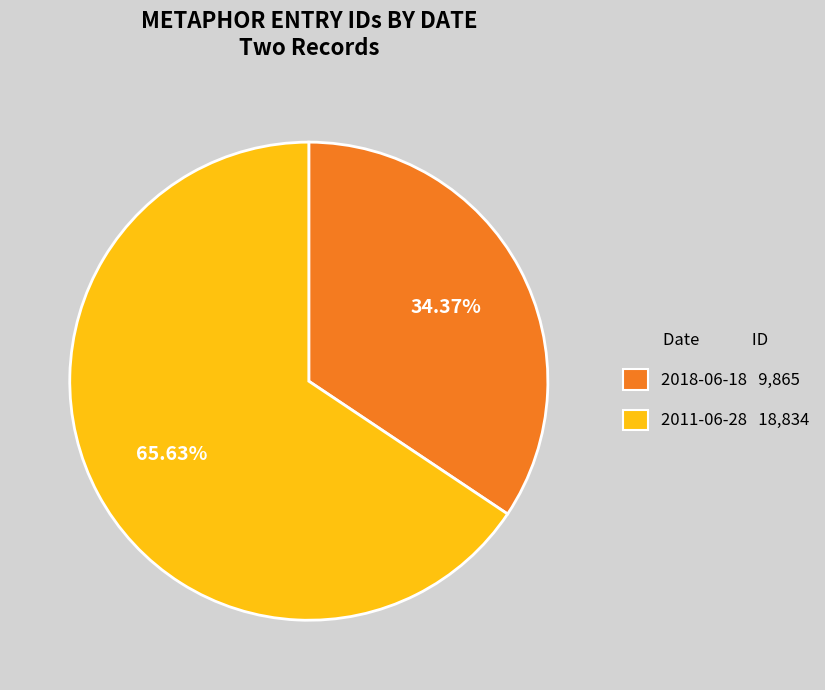

How many slices are in this pie chart?

2